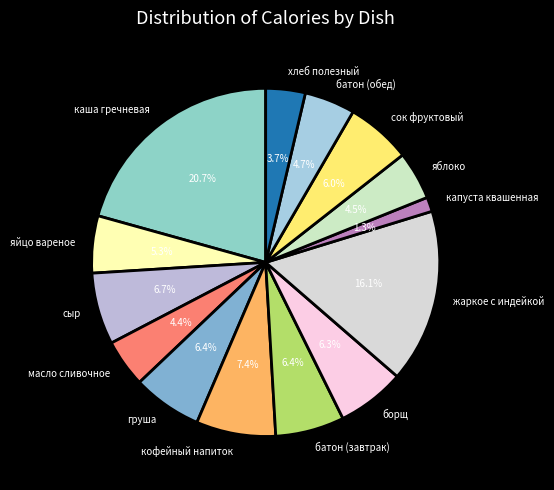

Is it true that хлеб полезный is 4% of the pie?

True